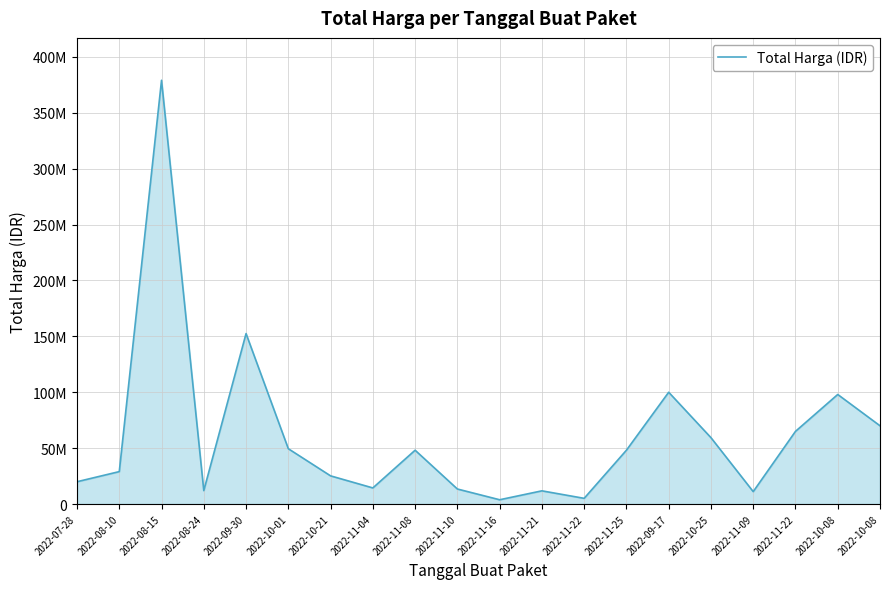

What is the sum of the values at 2022-10-01 and 2022-08-10?

78478000